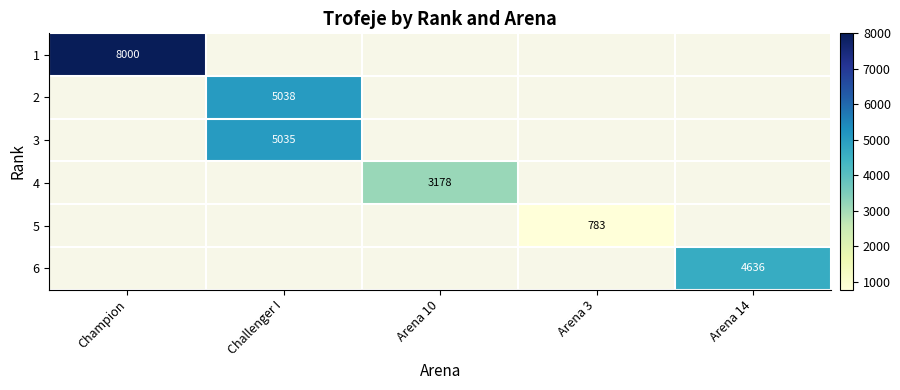

What is the minimum value shown in the chart?

783.0